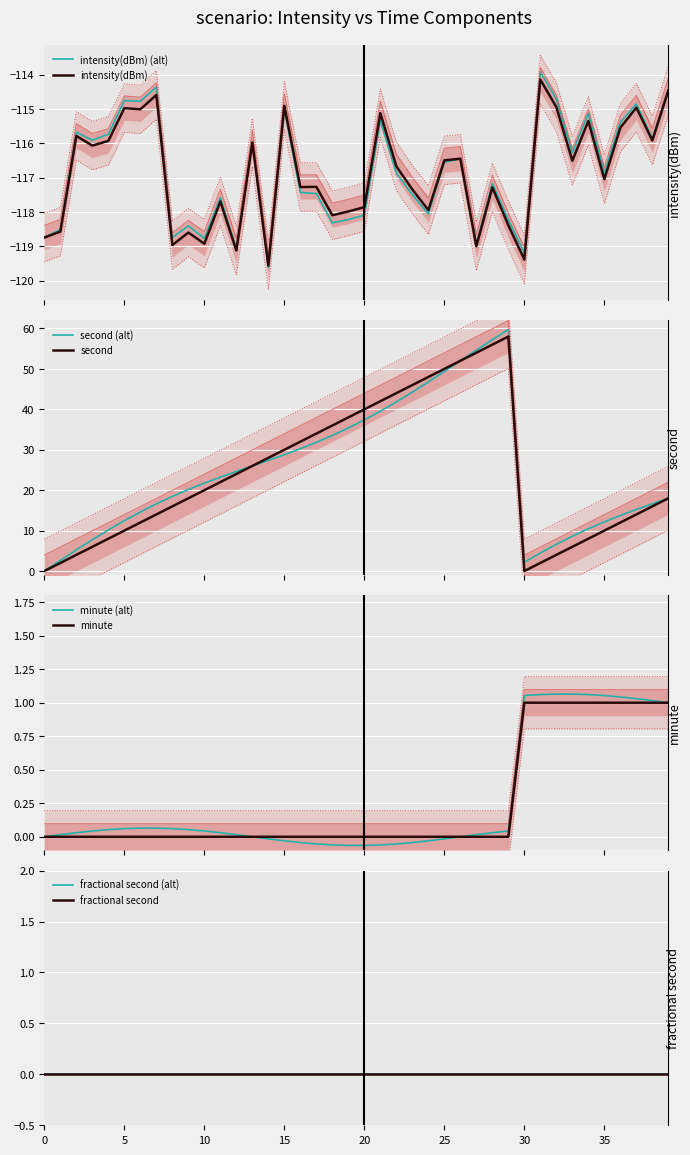

Which series changed the most between 25 and 31?

second